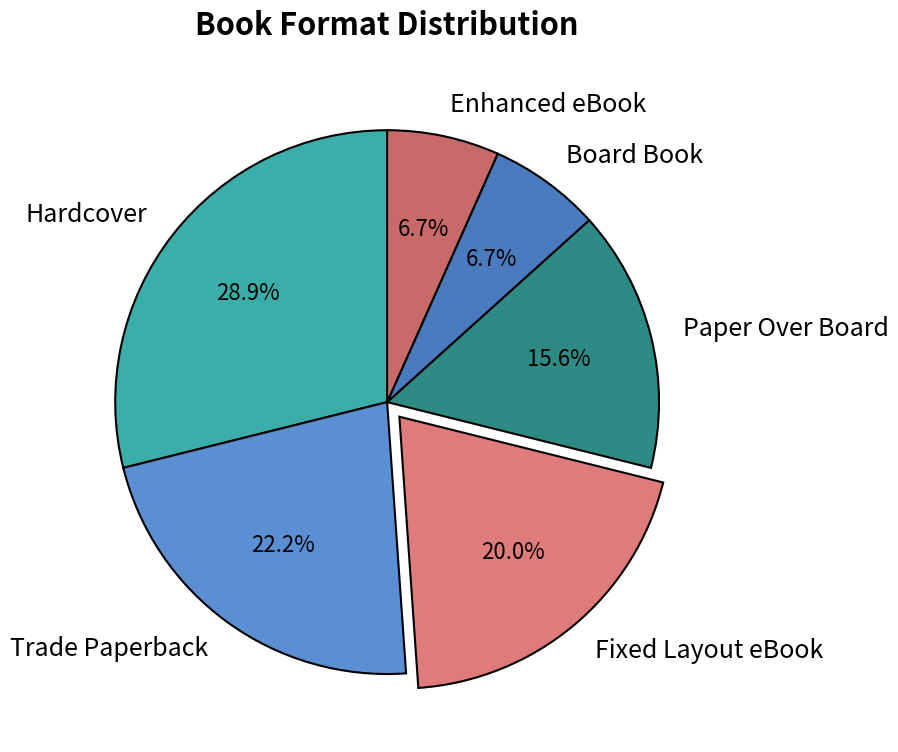

How much of the chart is everything except Enhanced eBook?

93.3%